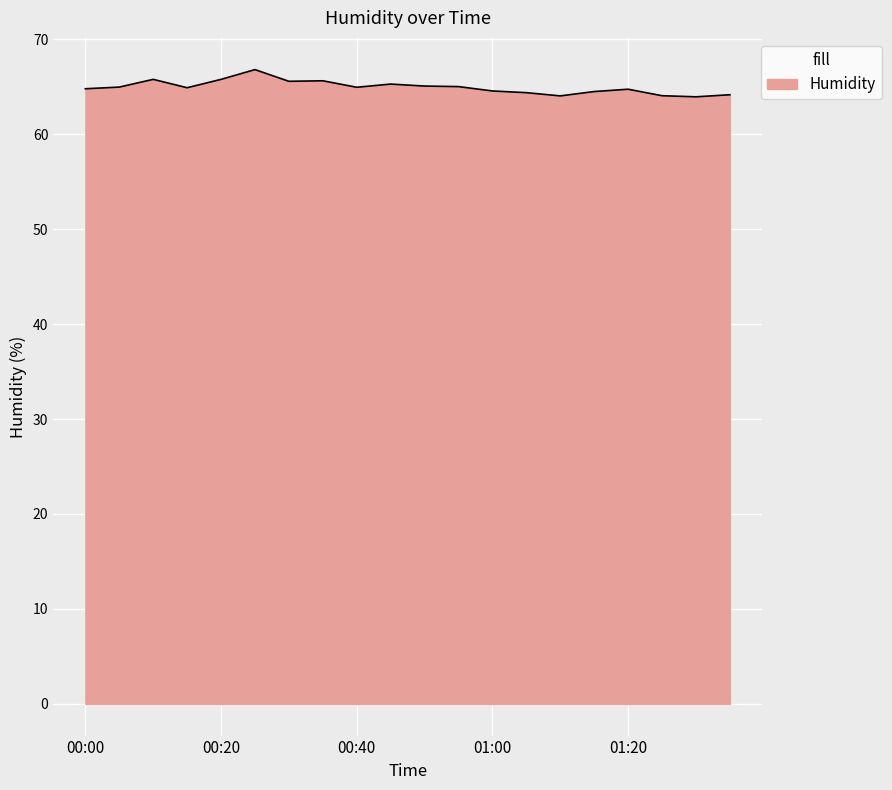

What is the difference between the maximum and minimum values?

2.9